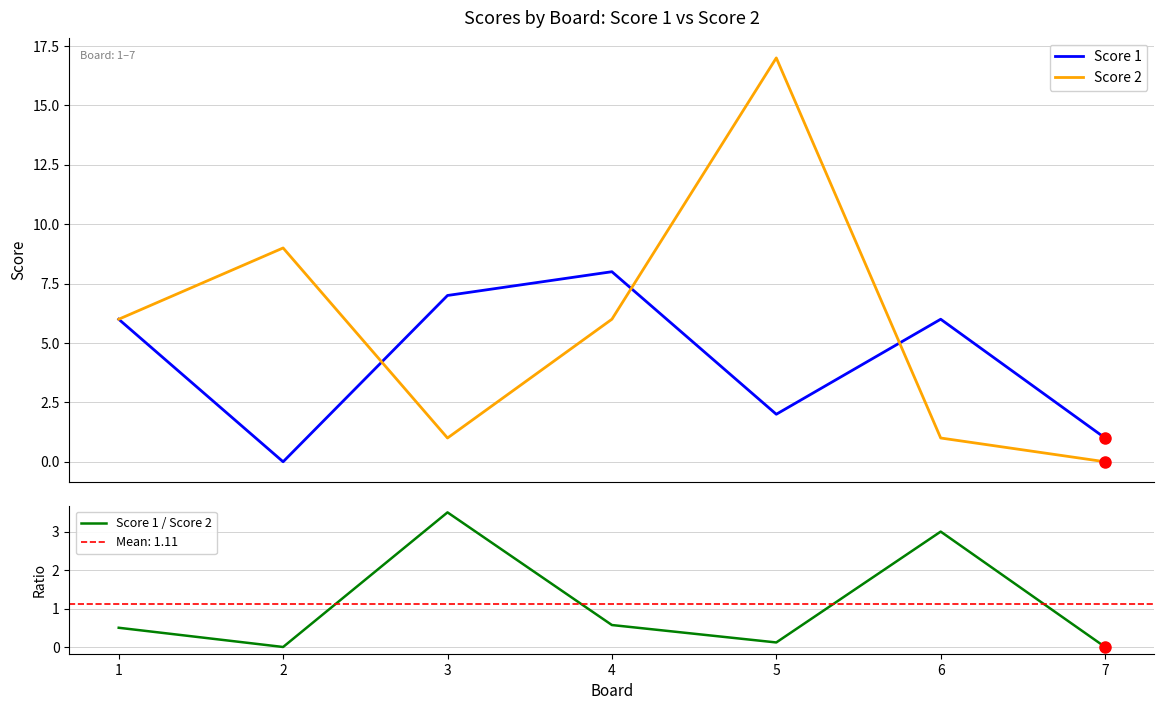

Which category has the highest value in the Score 1 series?

4